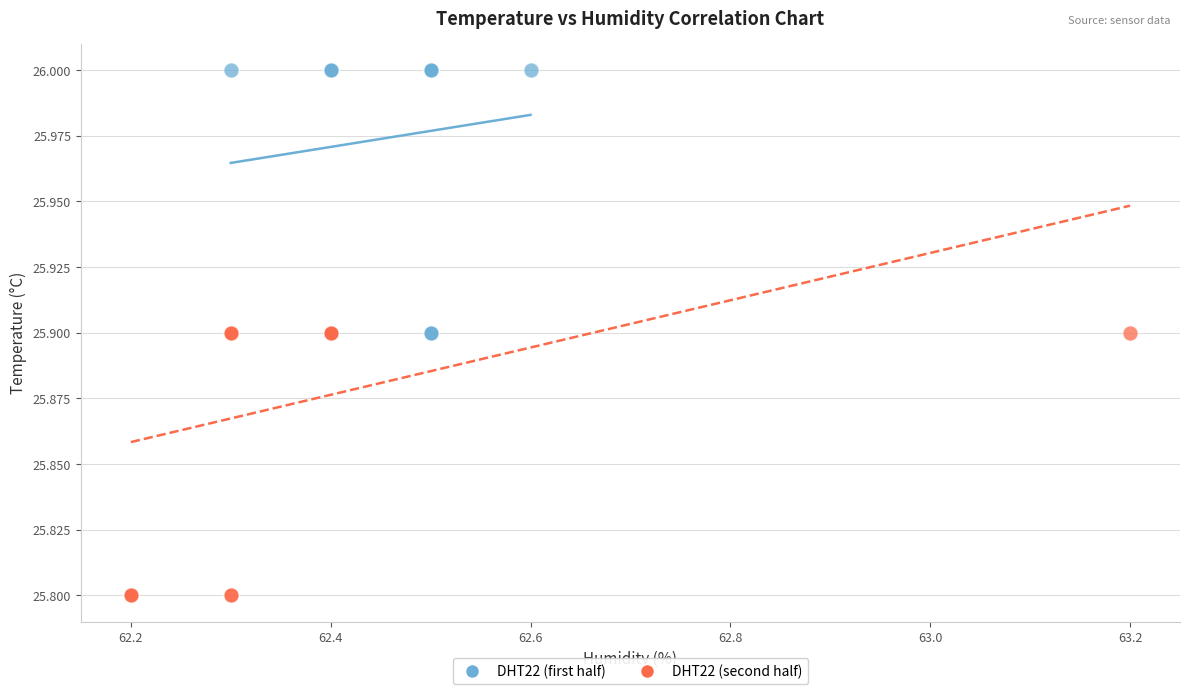

What are all the series names shown in the legend?

DHT22 (first half), DHT22 (second half)